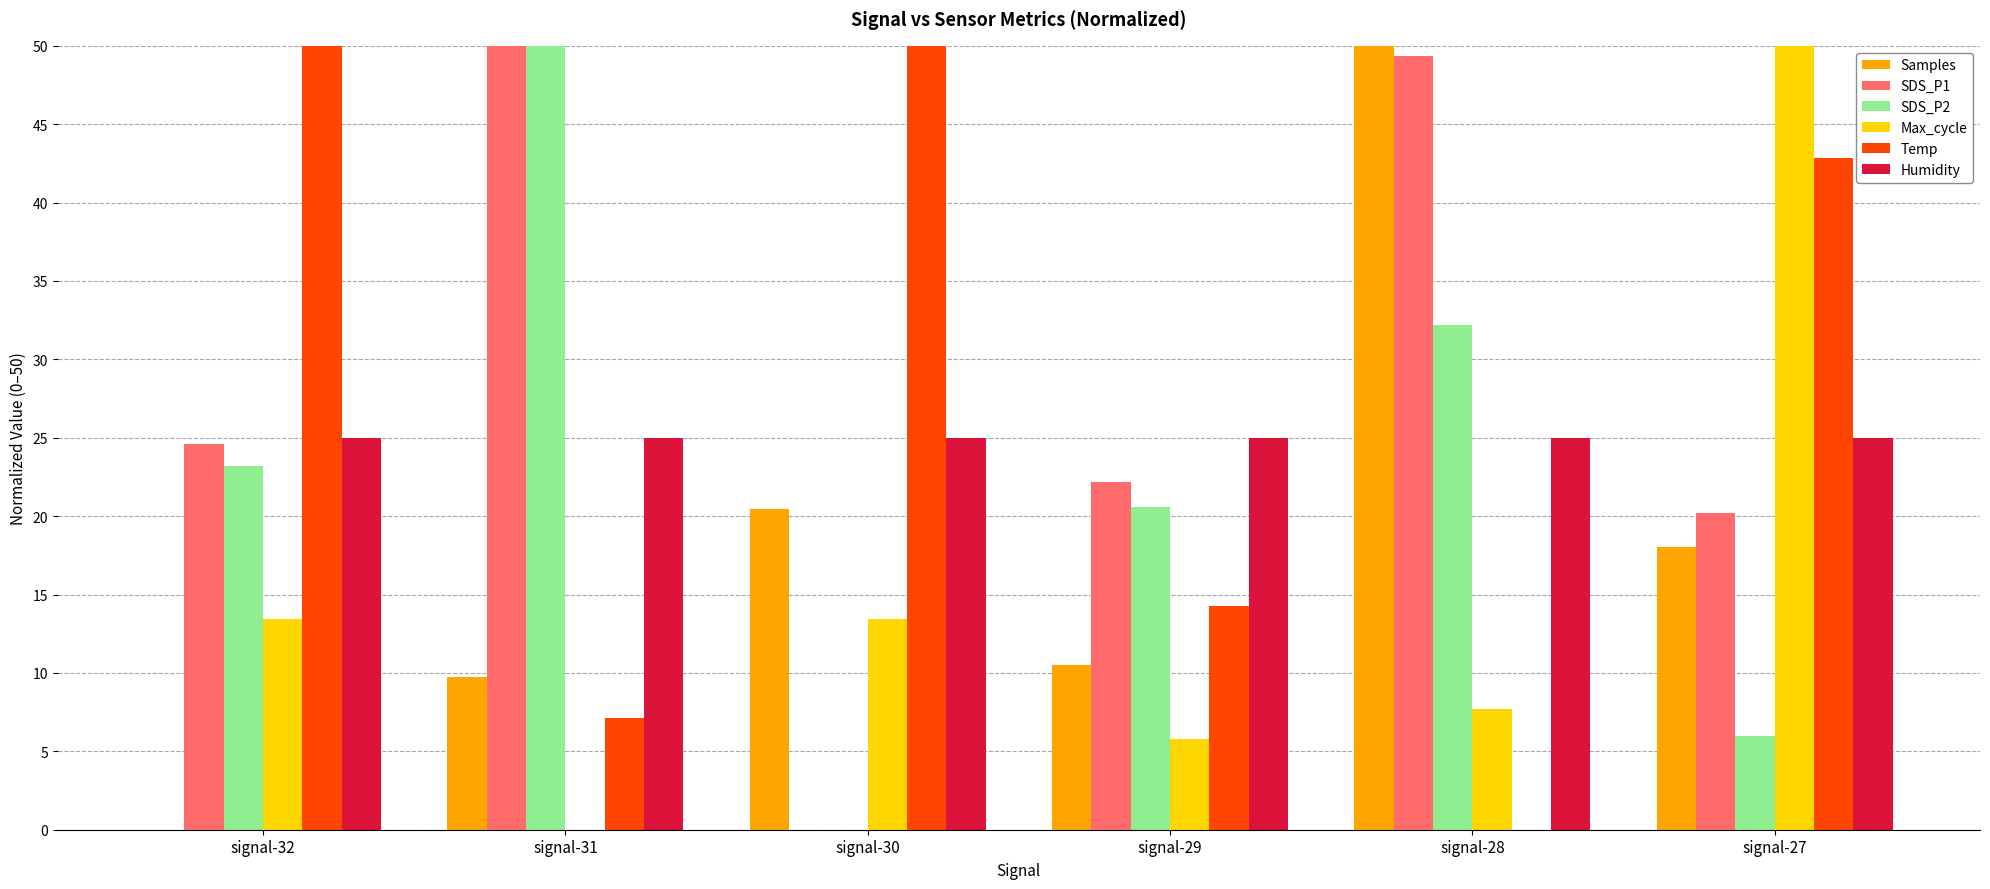

At which label does Temp first exceed 42?

signal-32